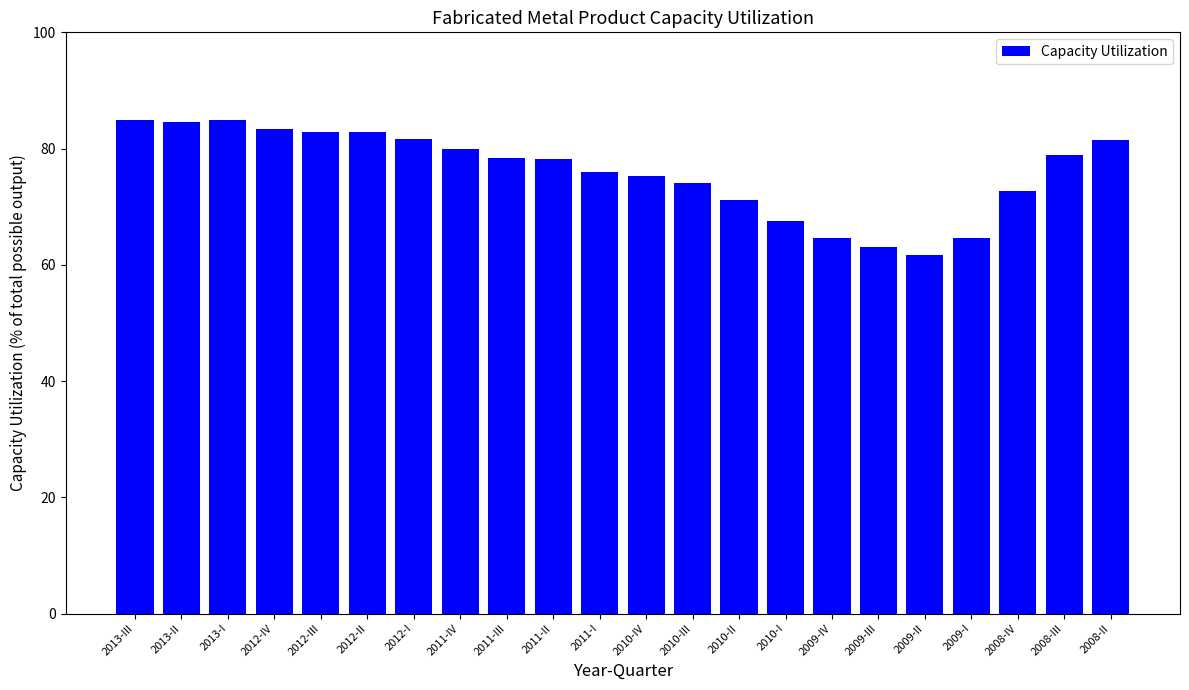

The value at 2012-II is 82.8. True or false?

True